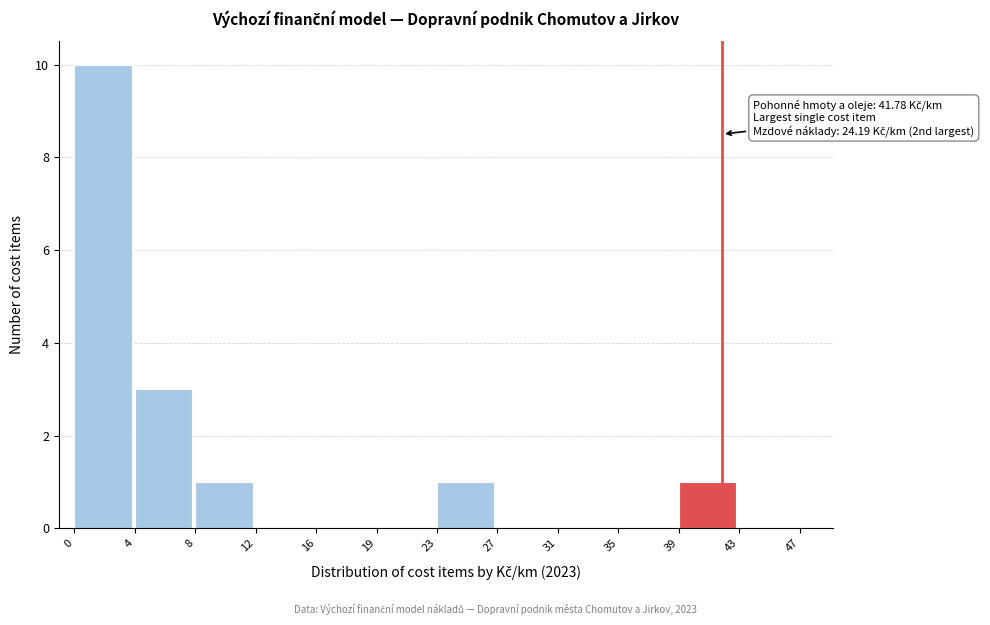

Which range on the x-axis has the tallest bar?

0 to 4